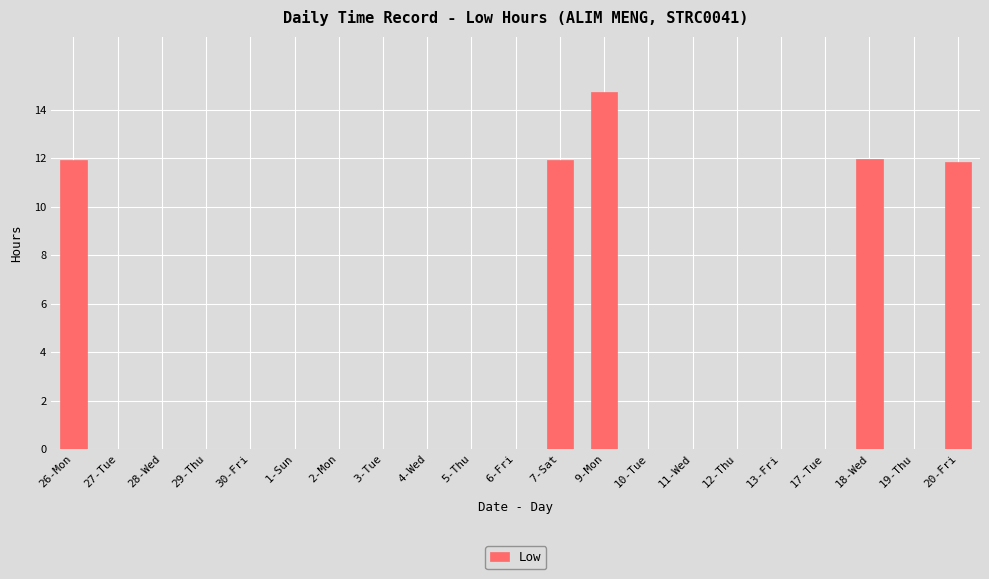

True or false: the data shows 6.2 at 26-Mon.

False